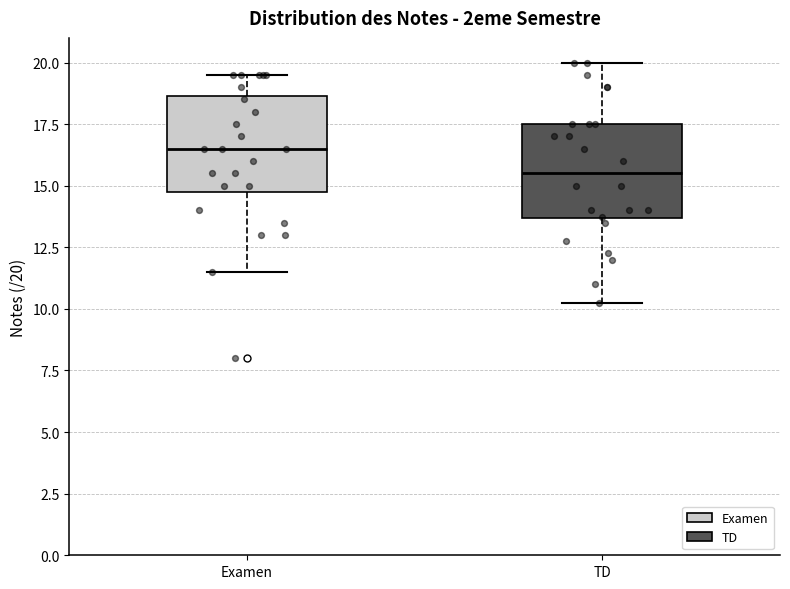

Which box has the highest median line?

Examen